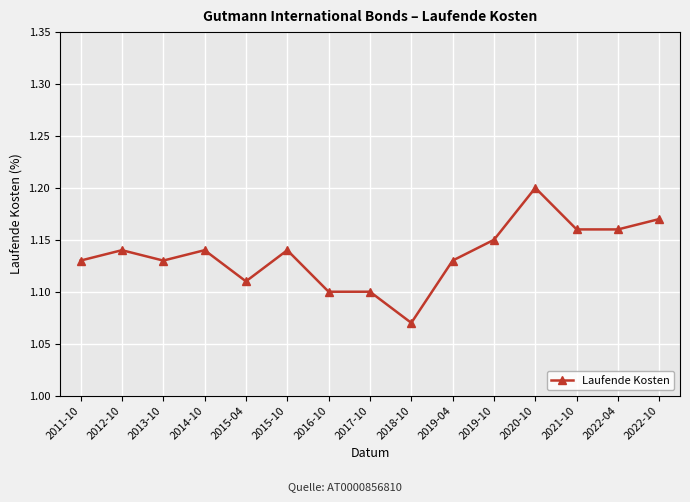

At which category does the data reach its first local valley?

2013-10